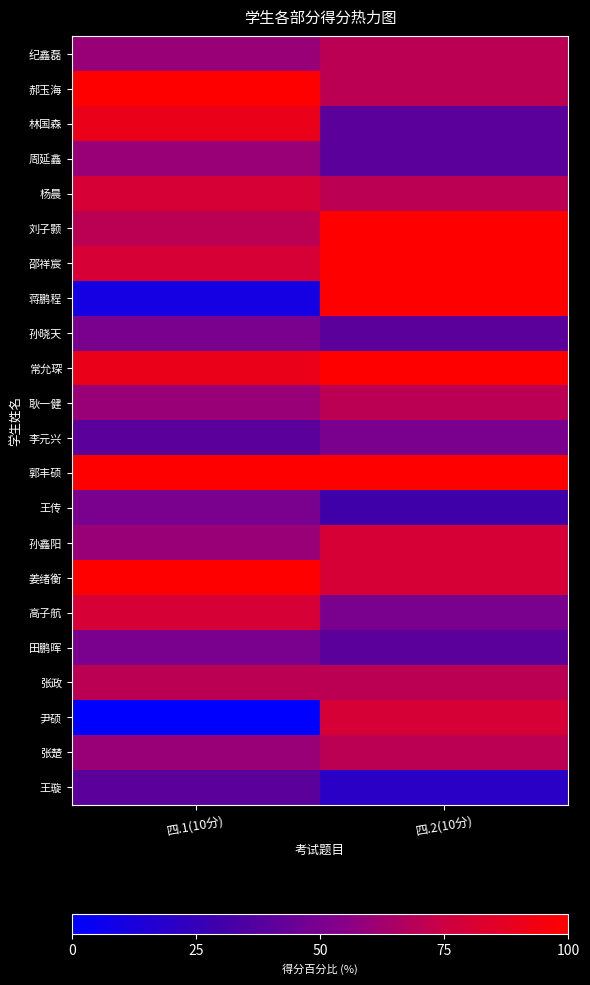

What is the difference between the highest and lowest values at 四.1(10分)?

100